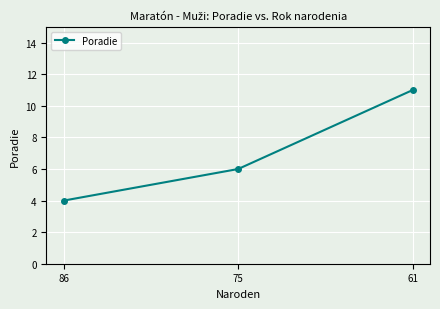

Reading right to left, extract all data points from this chart.

11	6	4